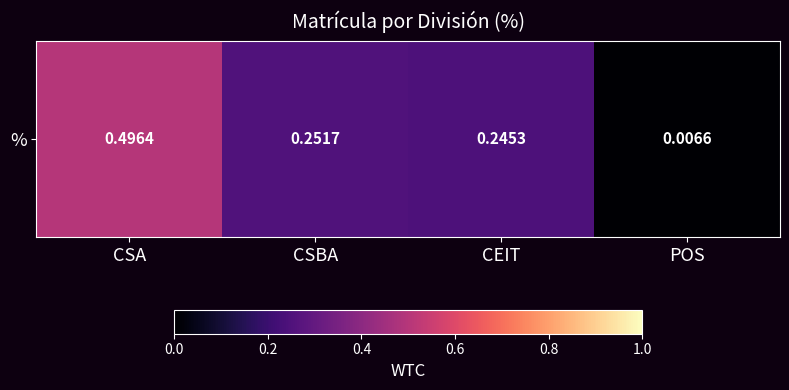

Which label corresponds to the smallest value in the chart?

POS